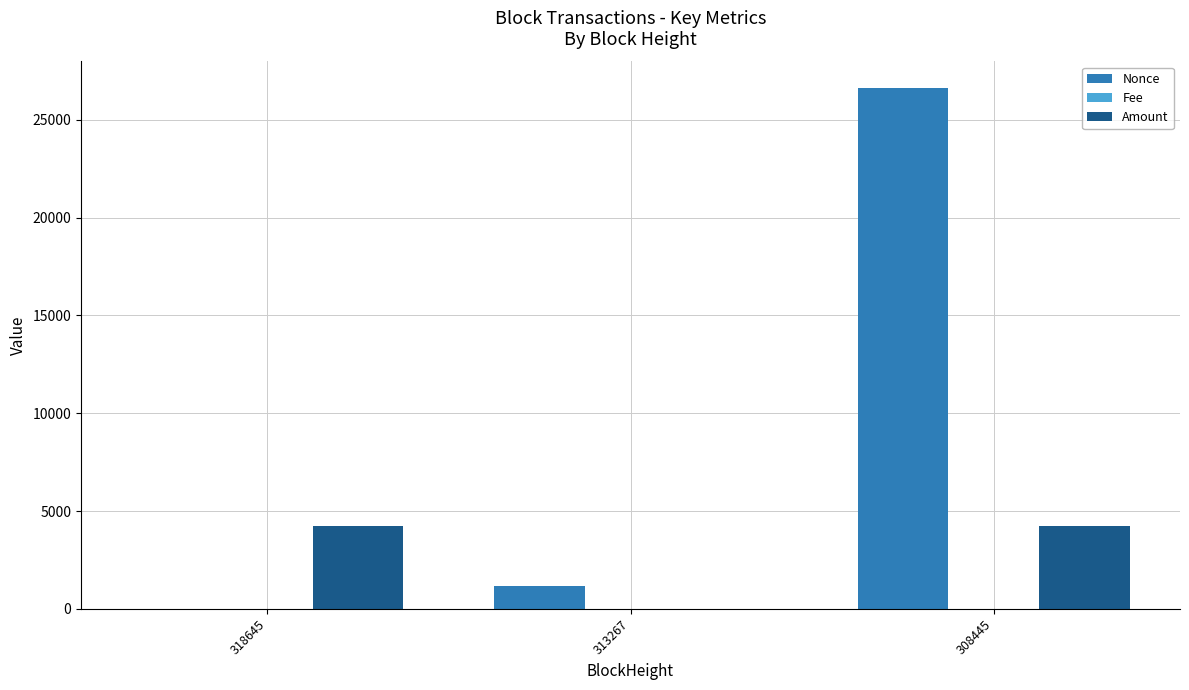

At which category is the sum across all series the highest?

308445